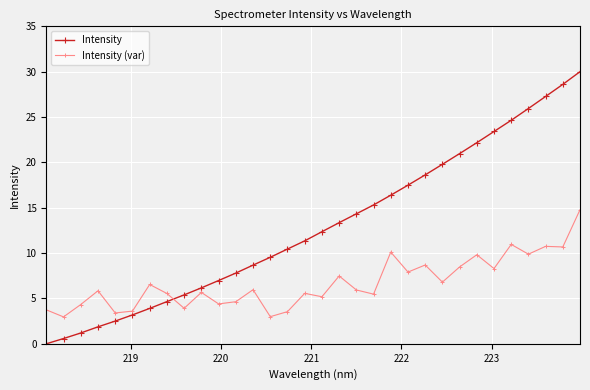

List the series in order of their overall mean, lowest first.

Intensity (var), Intensity